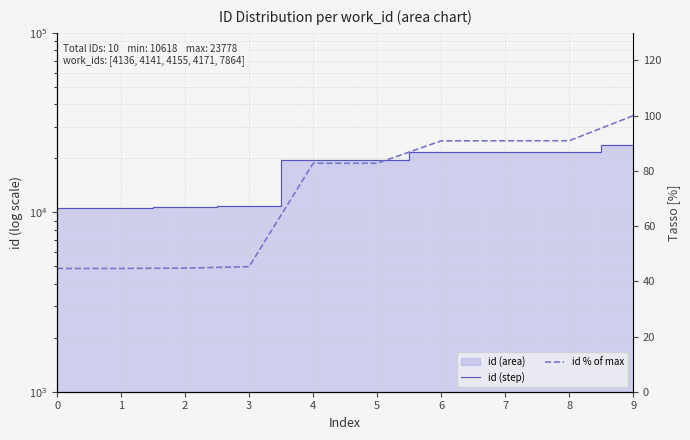

What is the value of the id (step) point at the 9th from the left?

21619.0